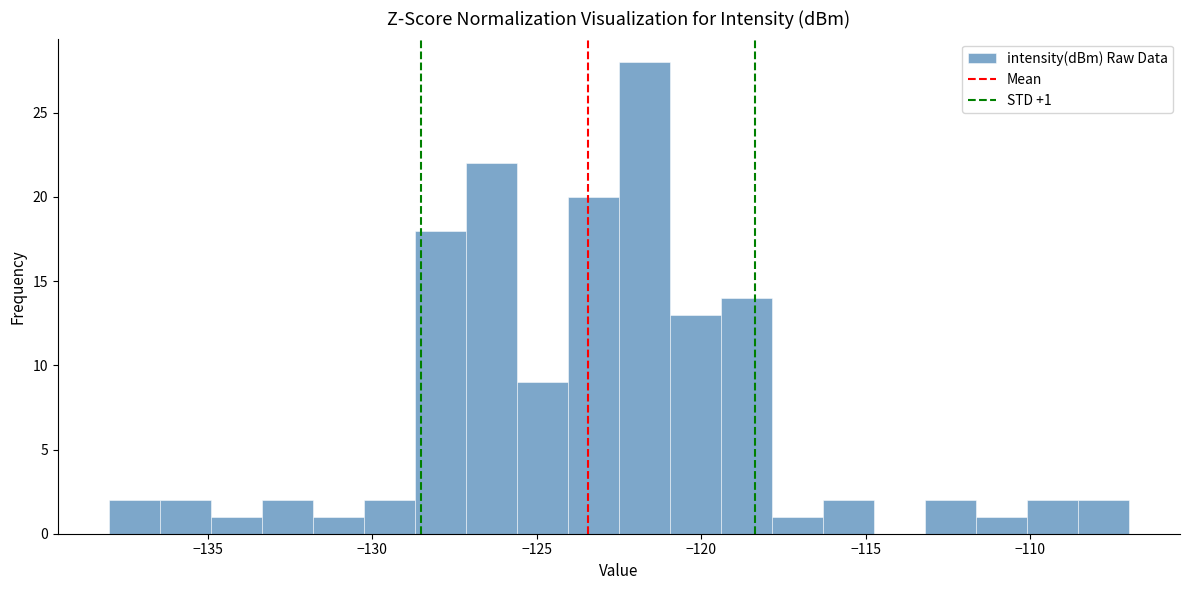

Around what value on the x-axis is the tallest bar? Give the approximate position of its centre, as read against the axis.

-121.5